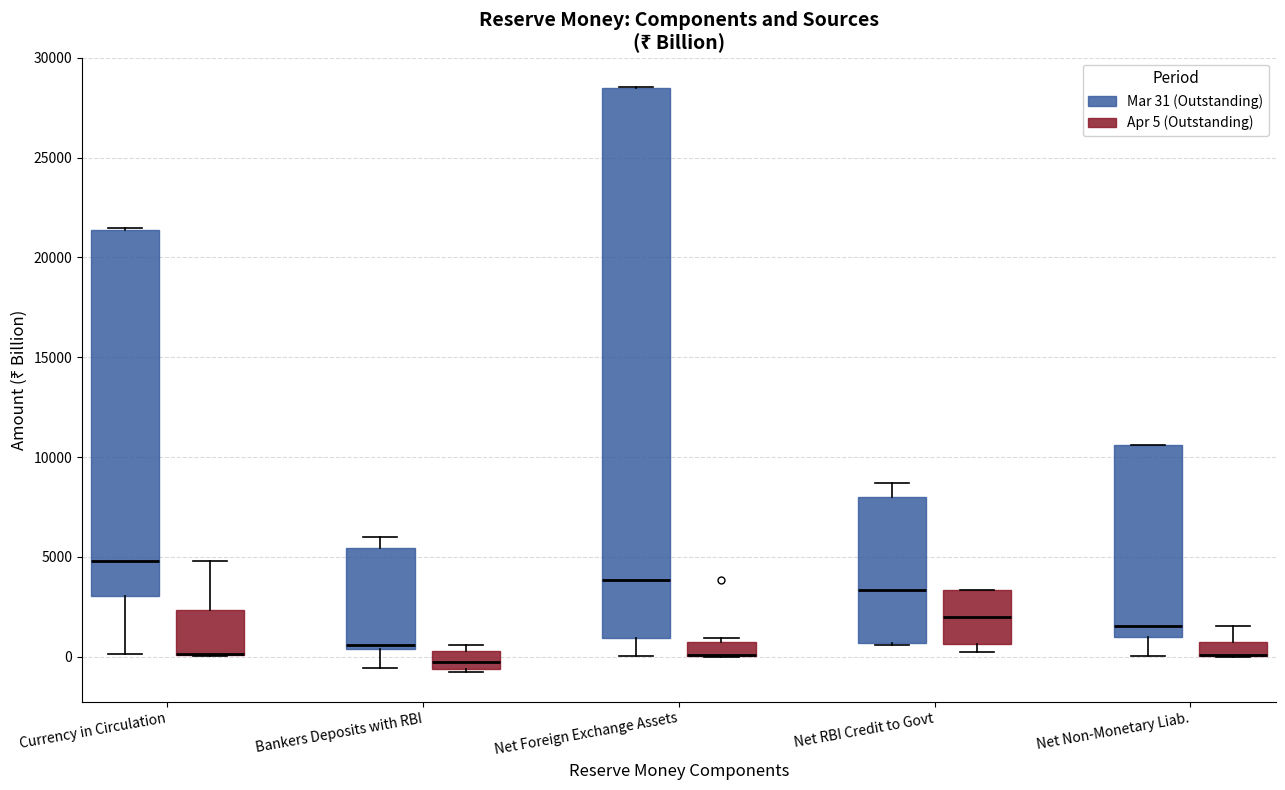

Where is the upper edge of the box for Net Non-Monetary Liab. (Mar 31 (Outstanding)) on the y-axis? The values are not printed on the chart, so give them approximately, as read against the axis.

10500